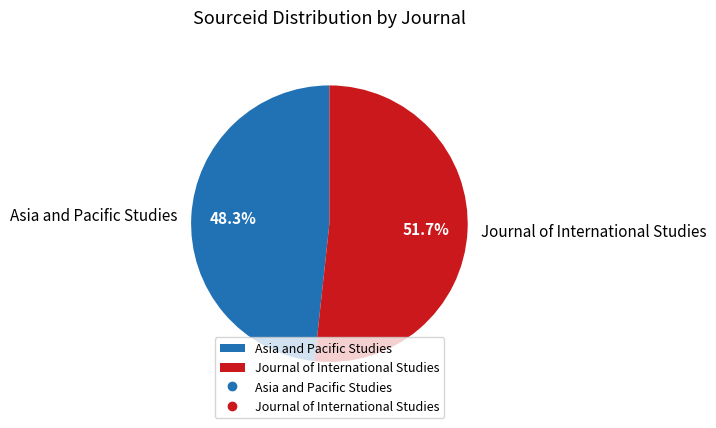

To the nearest percent, what is the average slice percentage?

50%